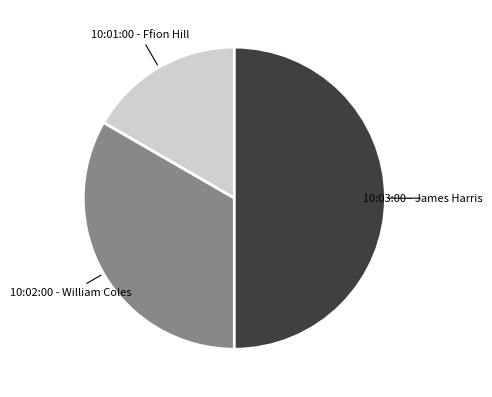

Count the number of slices in the pie.

3